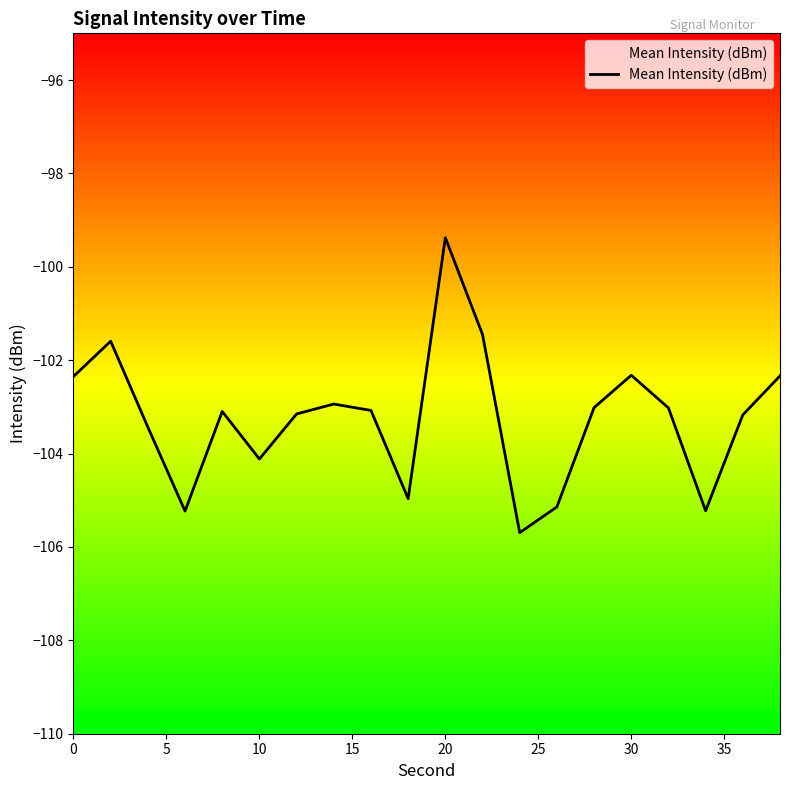

What is the maximum value shown in the chart?

-99.4